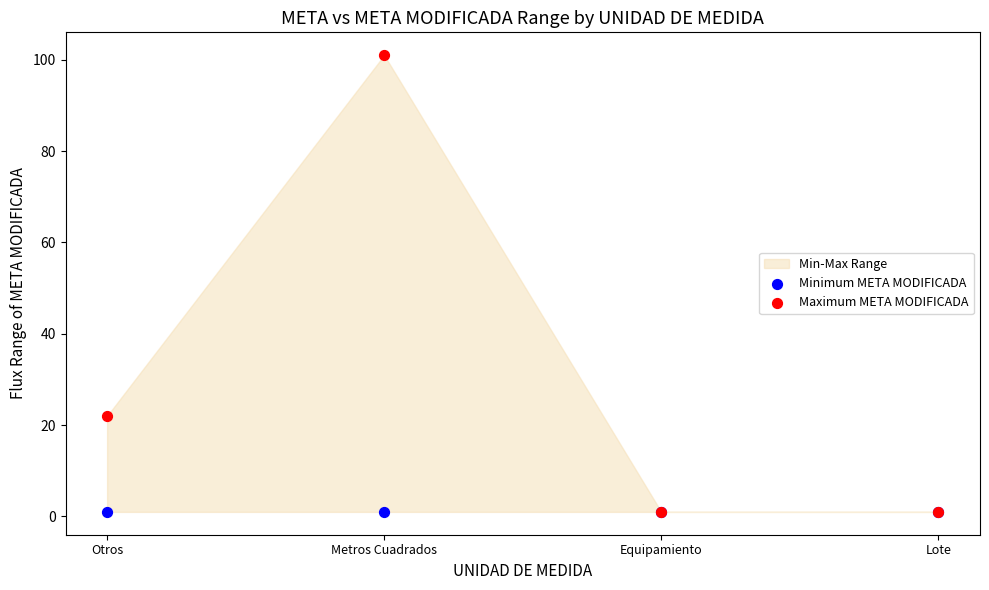

In the Maximum META MODIFICADA series, what Y value is closest to 51?

22